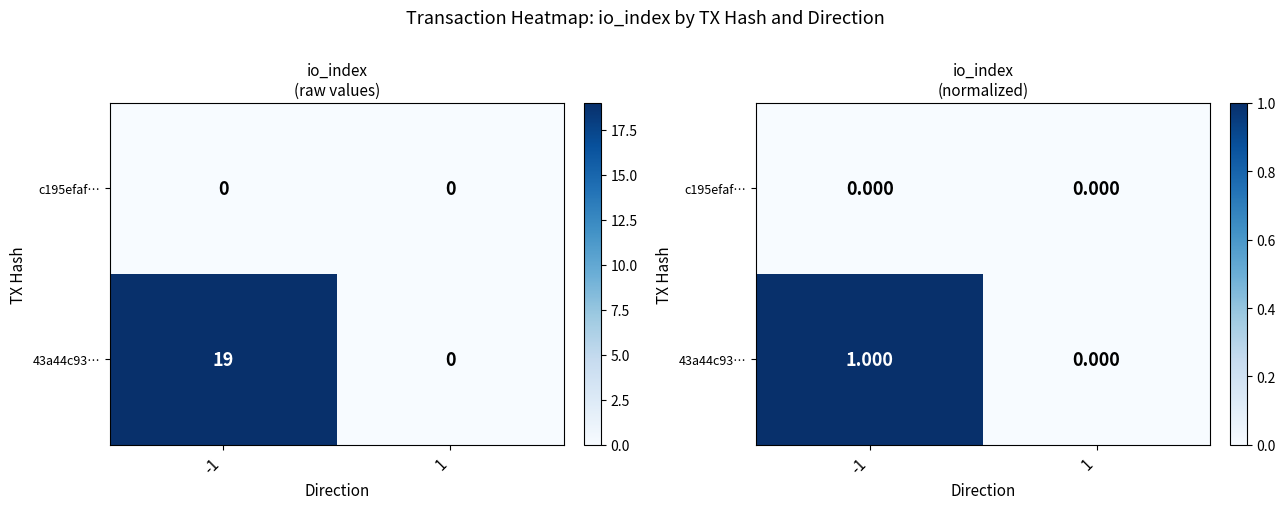

Is the value of 43a44c93… at -1 greater than the value of c195efaf… at 1?

Yes